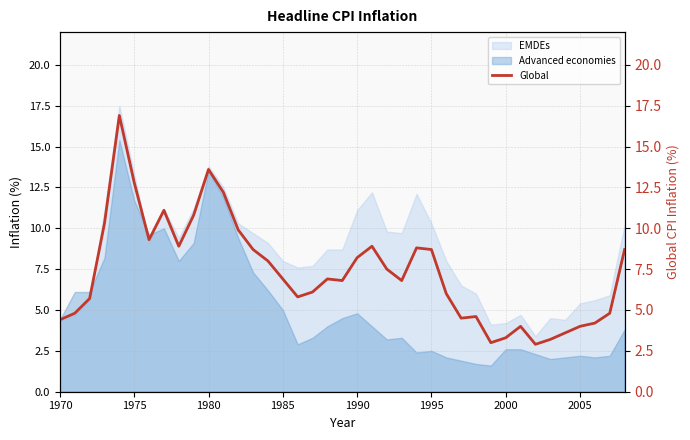

What is the highest value of the EMDEs series?

17.5